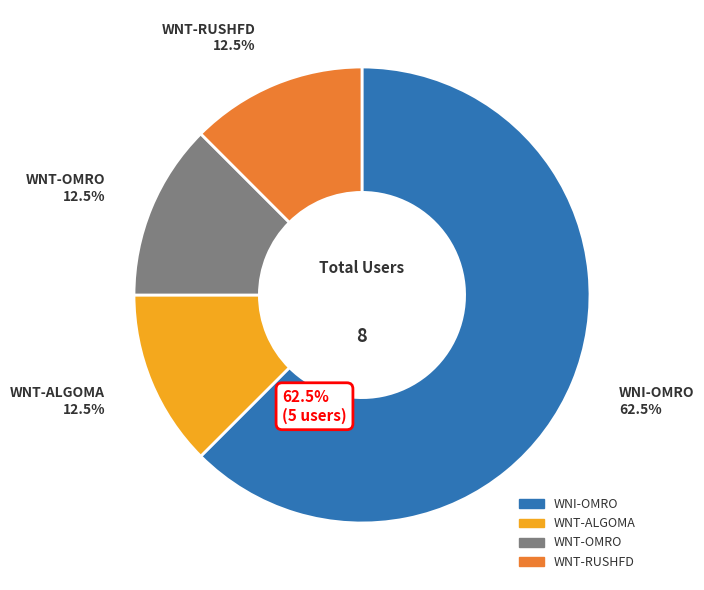

Combined, do WNT-ALGOMA and WNI-OMRO account for over 50%?

Yes